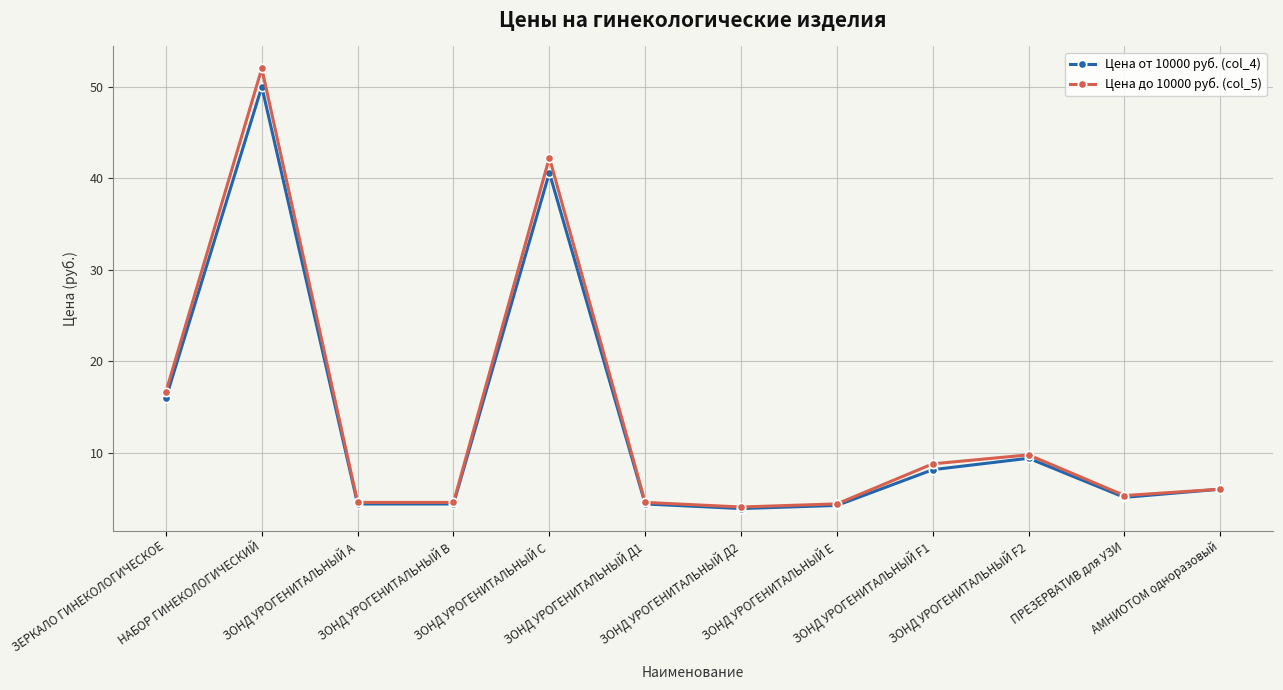

The value of Цена от 10000 руб. (col_4) at ЗОНД УРОГЕНИТАЛЬНЫЙ А is 6.7. True or false?

False